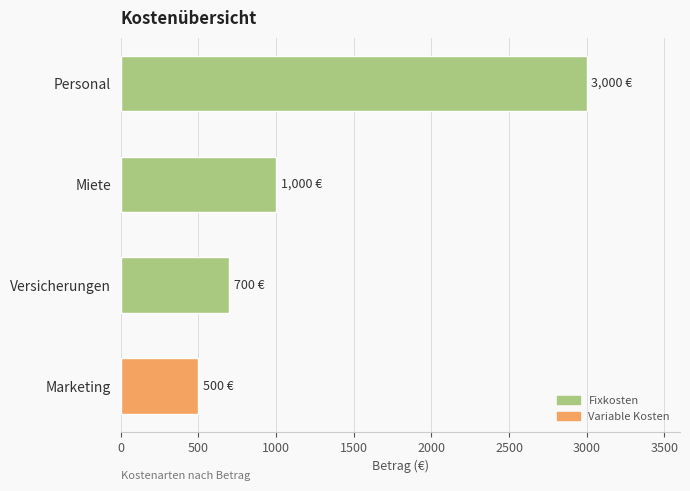

Are the bars horizontal?

Yes